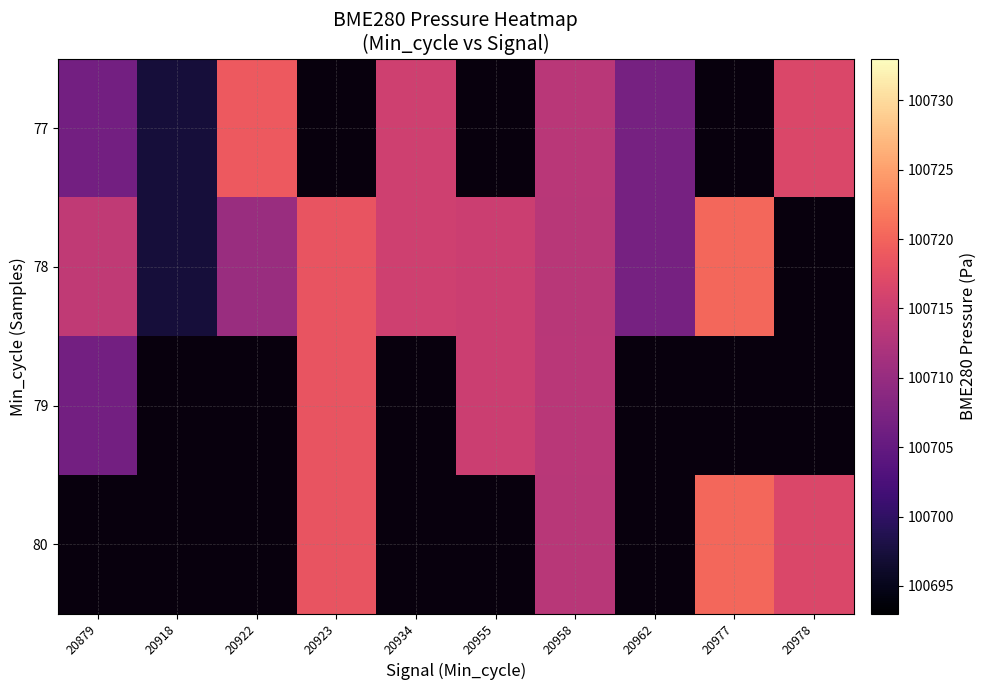

At how many categories does at least one series exceed 100701?

9